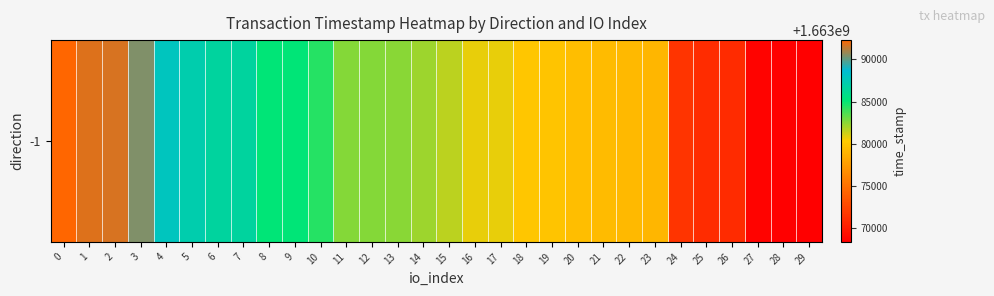

What is the average value?

1663081267